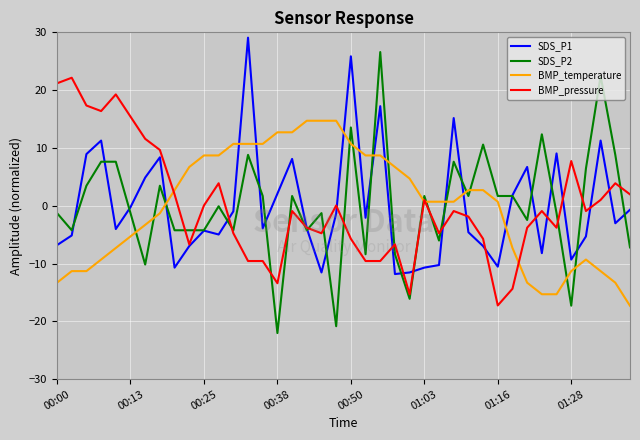

Rank the series by their maximum value, from highest to lowest.

SDS_P1, SDS_P2, BMP_pressure, BMP_temperature